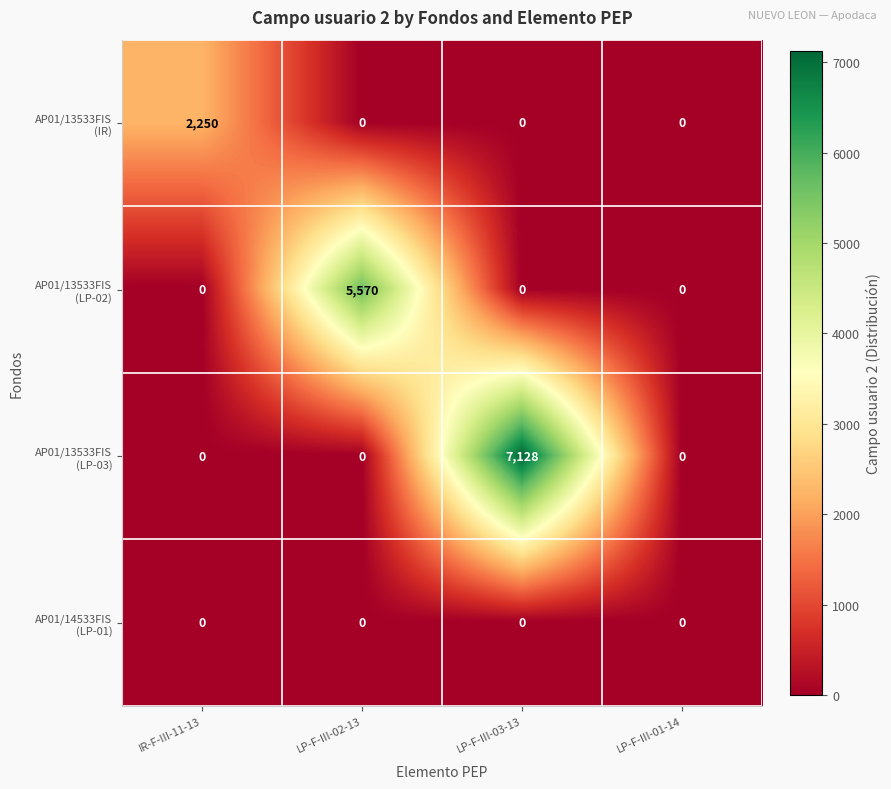

Which label corresponds to the largest value in the chart?

LP-F-III-03-13